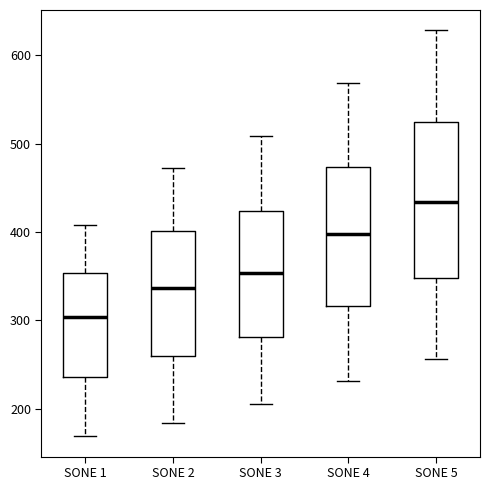

Reading left to right, read every box against the y-axis: the position of its median line, the range the box covers, and the ends of its whiskers. The values are not printed on the chart, so give them approximately, as read against the axis.

SONE 1: median 300, box 240 to 350, whiskers 170 to 410
SONE 2: median 340, box 260 to 400, whiskers 180 to 470
SONE 3: median 350, box 280 to 420, whiskers 210 to 510
SONE 4: median 400, box 320 to 470, whiskers 230 to 570
SONE 5: median 430, box 350 to 520, whiskers 260 to 630